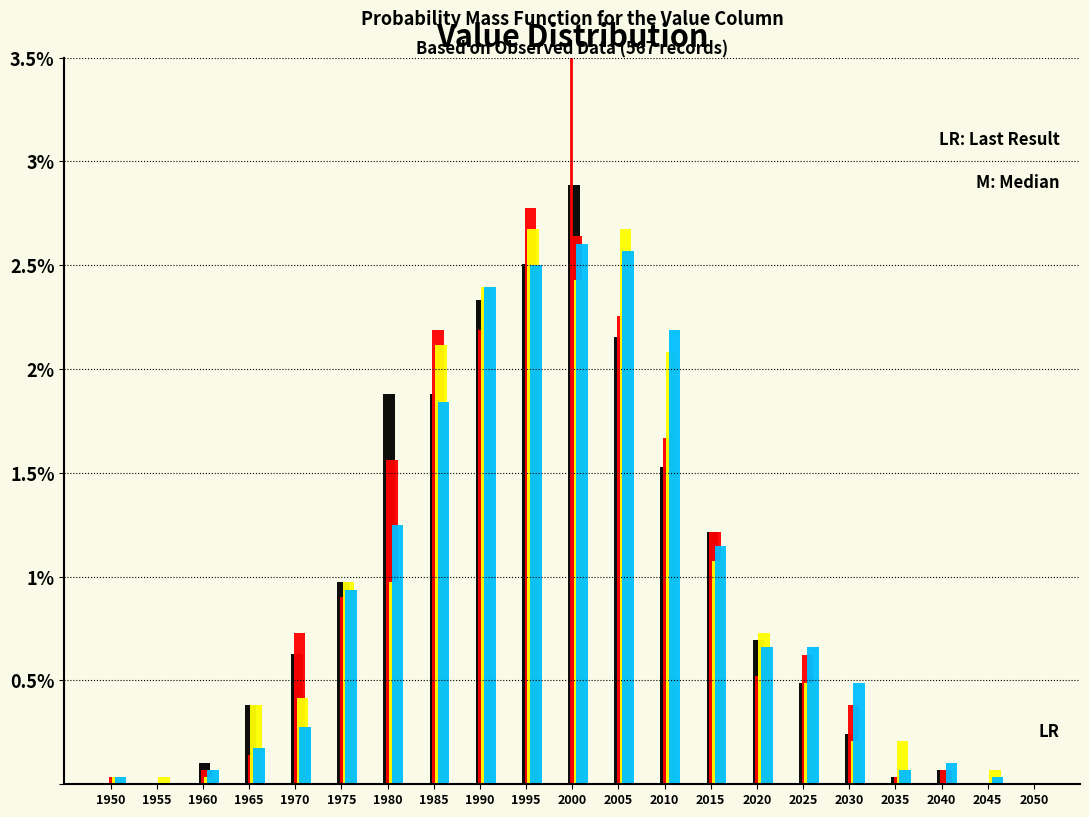

What is the total value across all series at 2010?

7.5